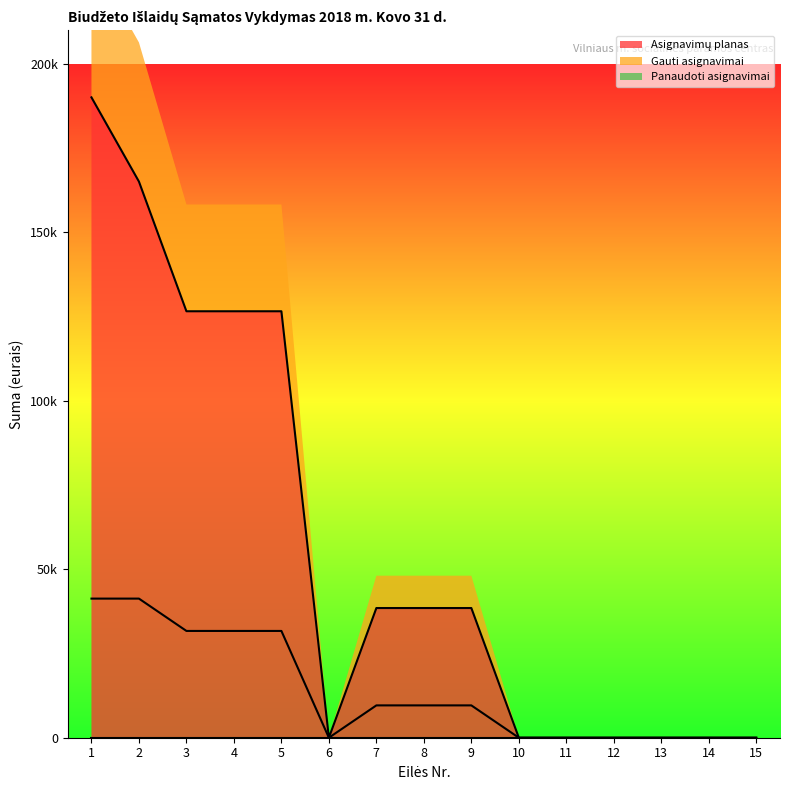

At which label is Gauti asignavimai closest to 20650?

3